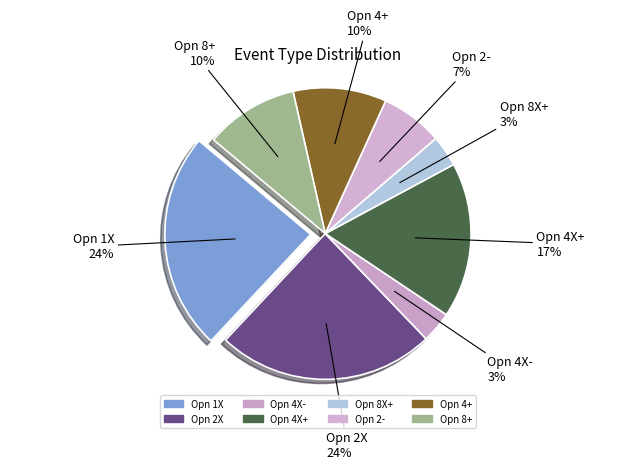

Count the number of slices in the pie.

8